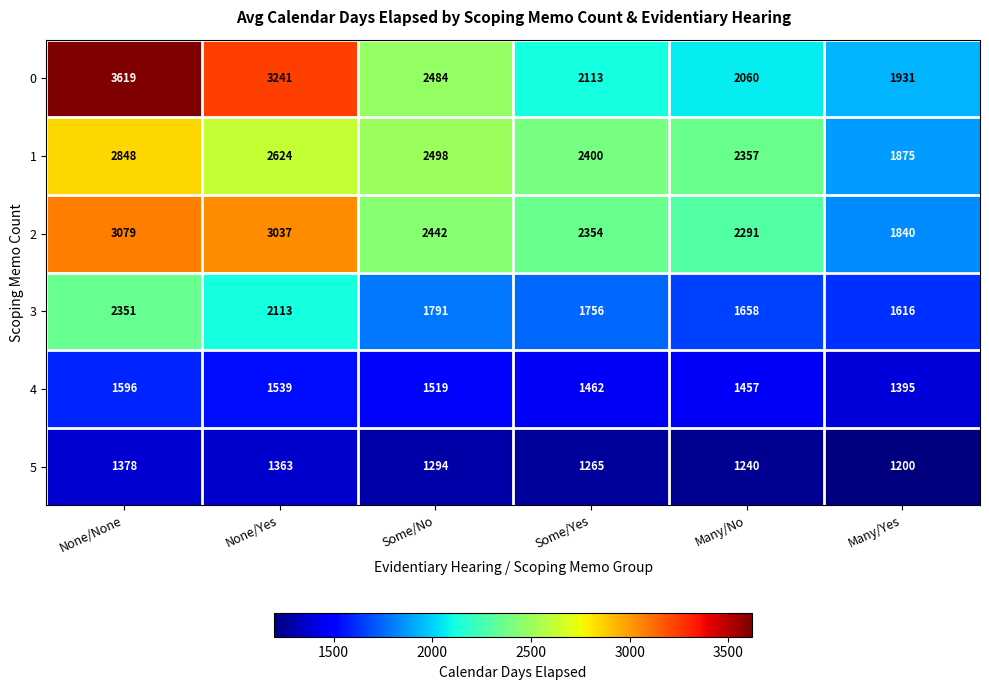

Is the value of 2 at Many/No greater than the value of 0 at Some/Yes?

Yes